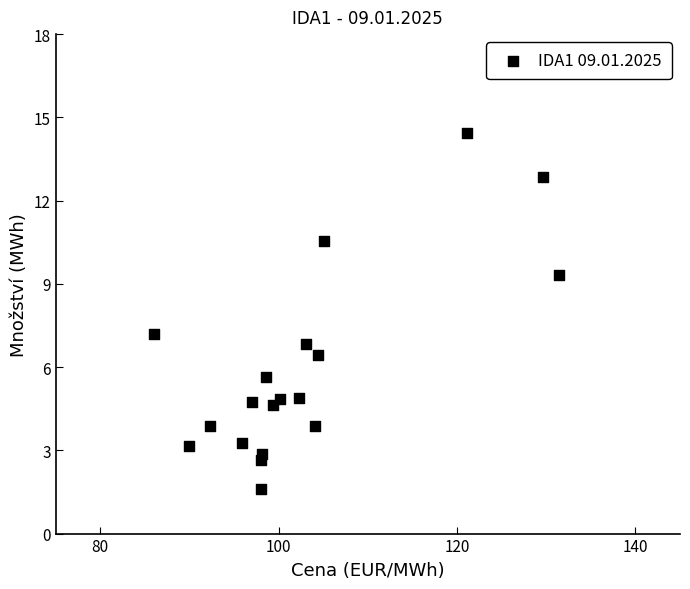

What is the range of X values (max minus min)?

45.5